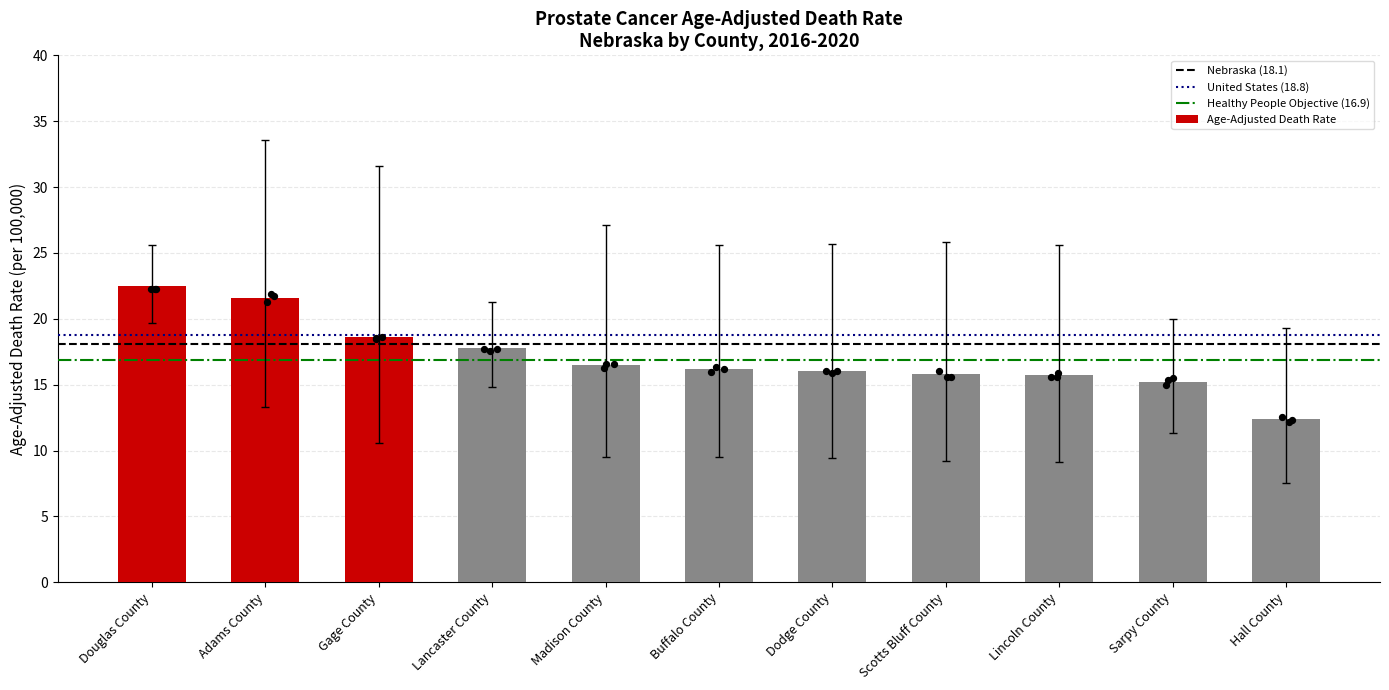

What is the ratio of the value at Buffalo County to the value at Lancaster County?

0.9